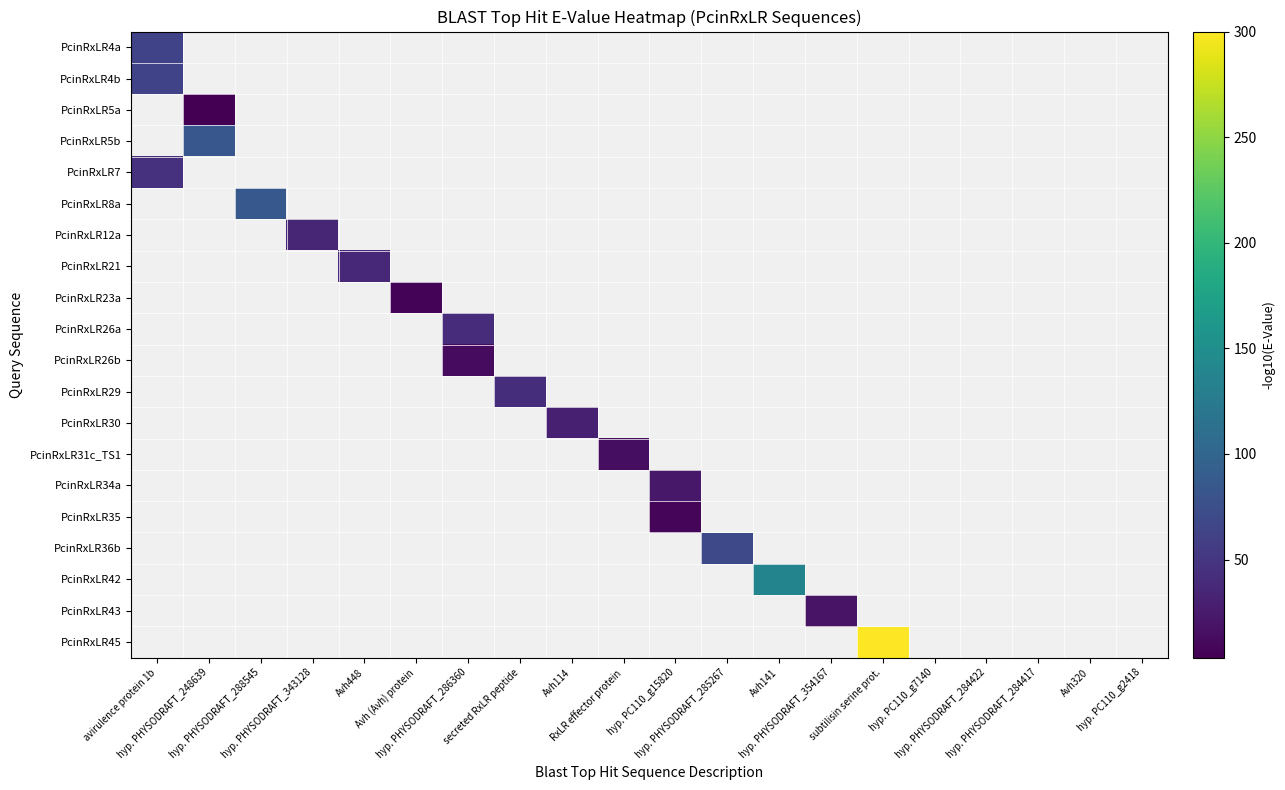

Which category has the lowest value across all series?

hyp. PHYSODRAFT_248639